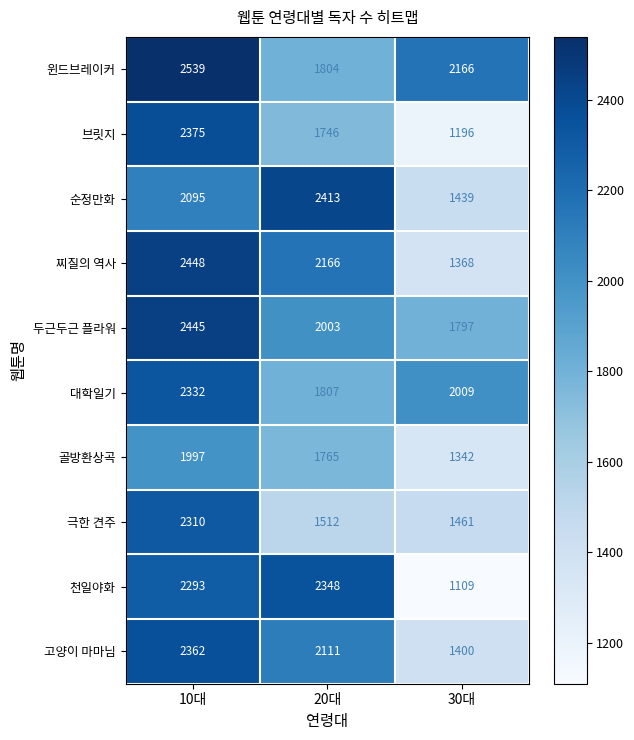

Rank the categories by 두근두근 플라워 value from lowest to highest.

30대, 20대, 10대